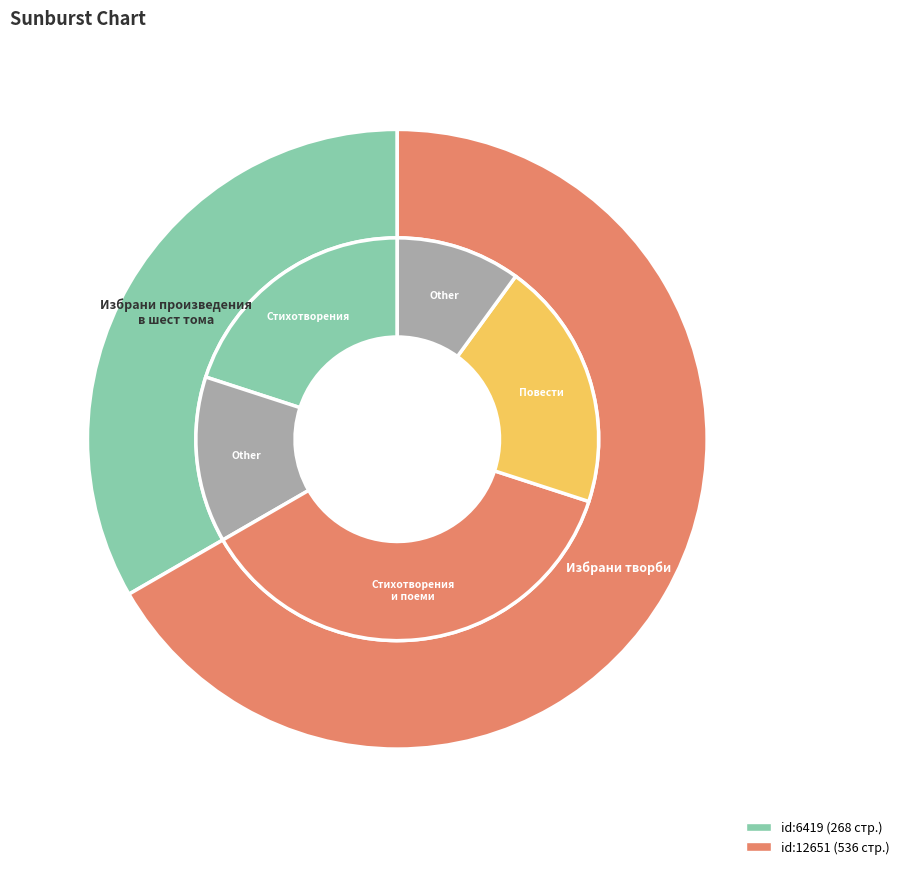

To the nearest percent, what is the average slice percentage?

50%